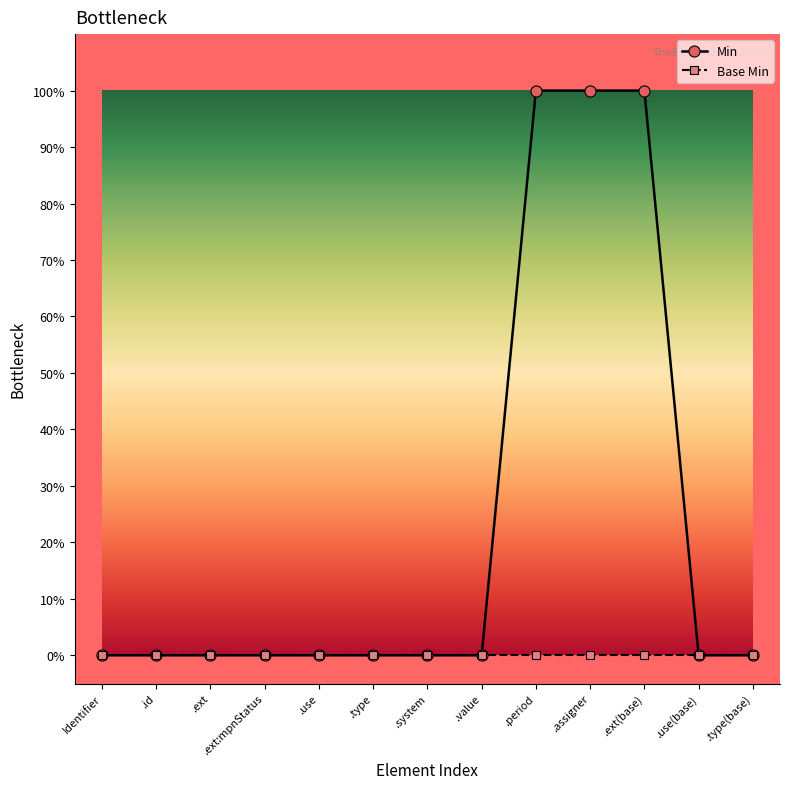

Reading left to right, what are all the values shown in this chart?

Min: Identifier=0	.id=0	.ext=0	.ext:mpnStatus=0	.use=0	.type=0	.system=0	.value=0	.period=1	.assigner=1	.ext(base)=1	.use(base)=0	.type(base)=0
Base Min: Identifier=0	.id=0	.ext=0	.ext:mpnStatus=0	.use=0	.type=0	.system=0	.value=0	.period=0	.assigner=0	.ext(base)=0	.use(base)=0	.type(base)=0